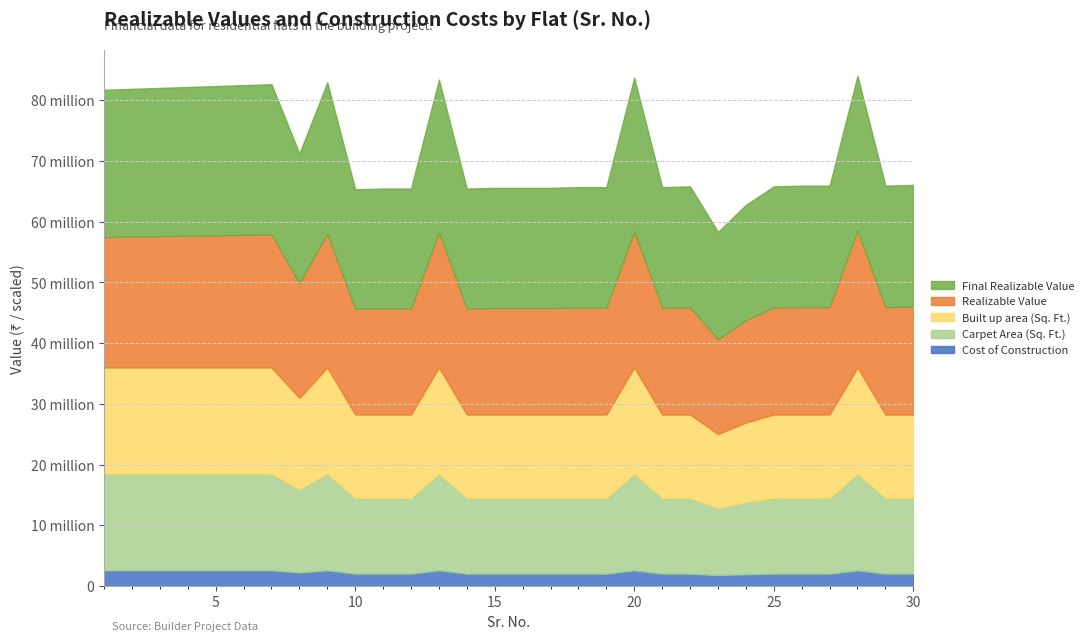

Where does the Cost of Construction series first go above 2059200?

1